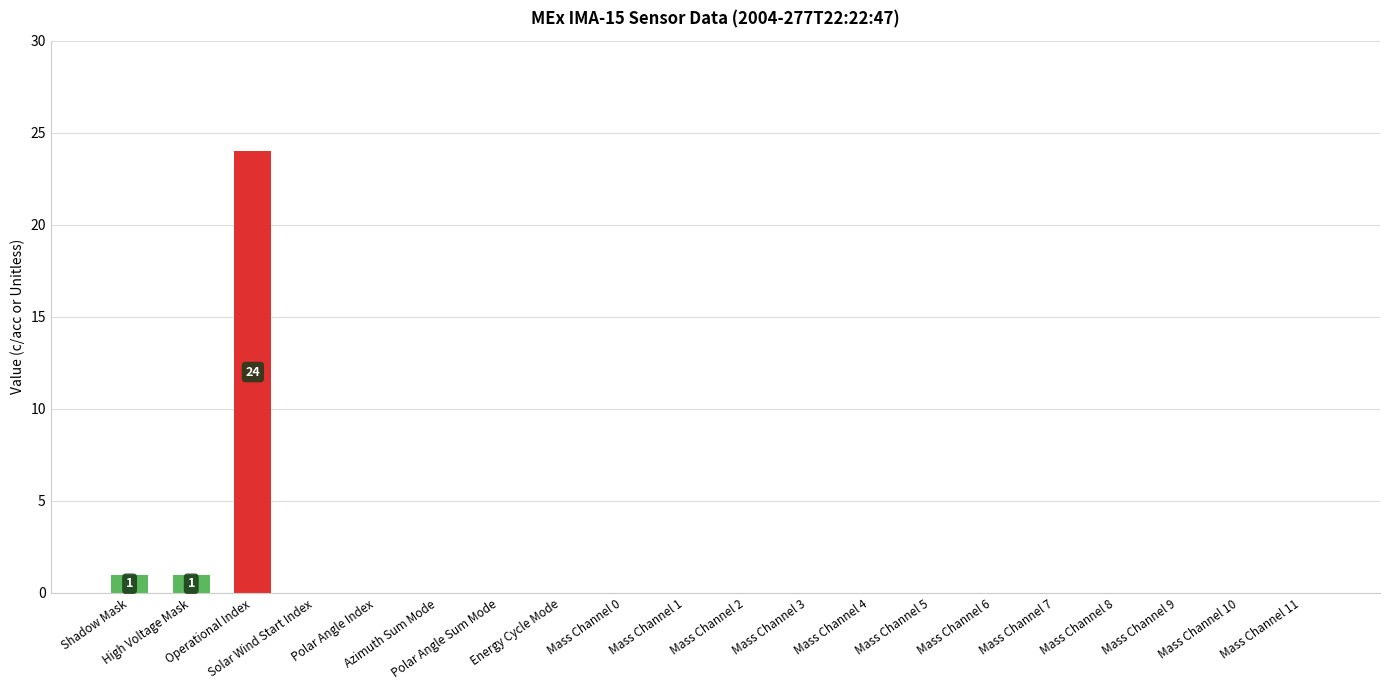

True or false: the data shows -8 at Azimuth Sum Mode.

False